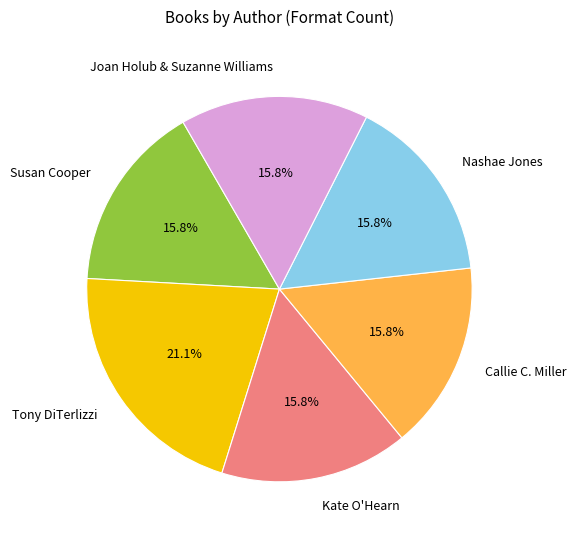

Do Callie C. Miller and Susan Cooper together represent more than half of the pie?

No